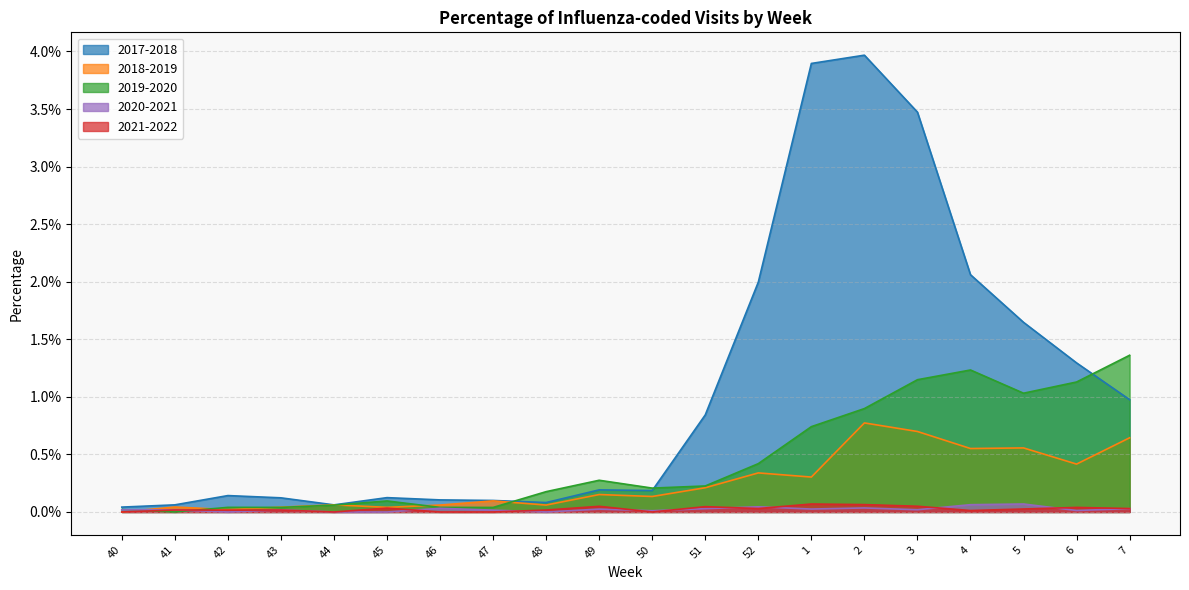

At which label does 2018-2019 reach its peak?

2